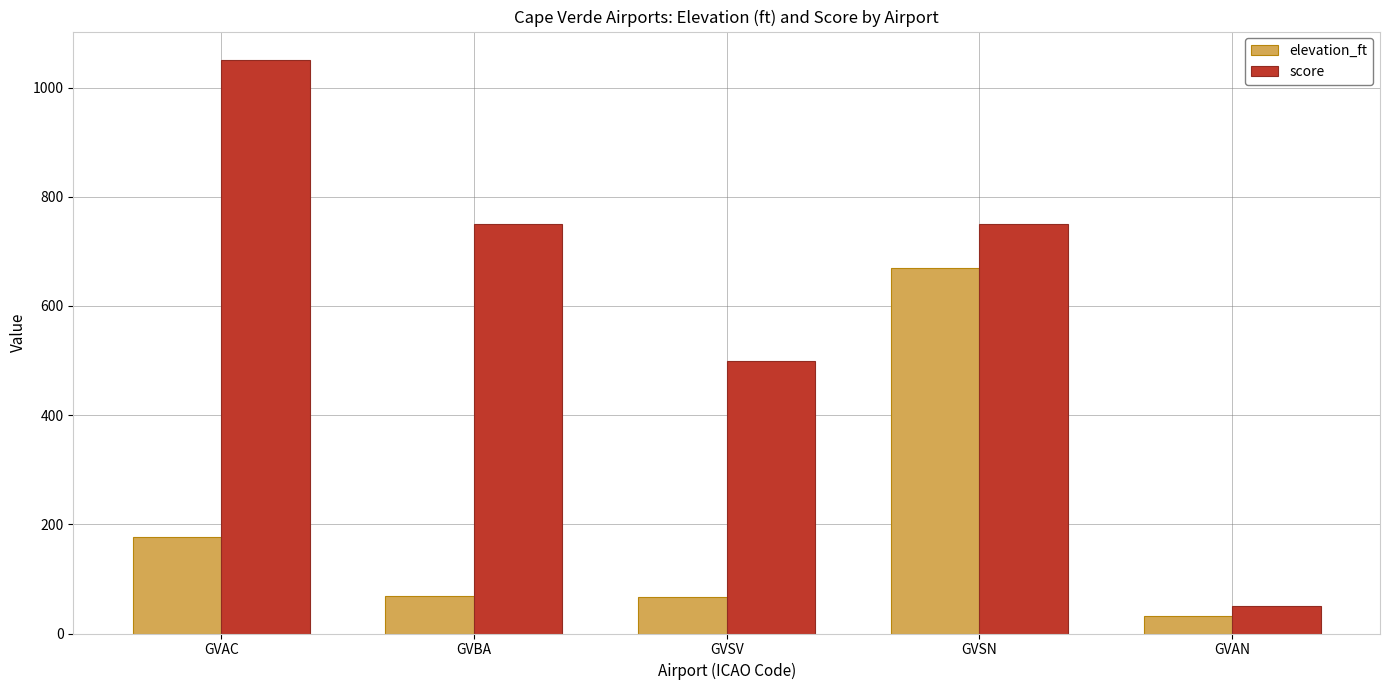

Is it true that elevation_ft equals 177 at GVAC?

True